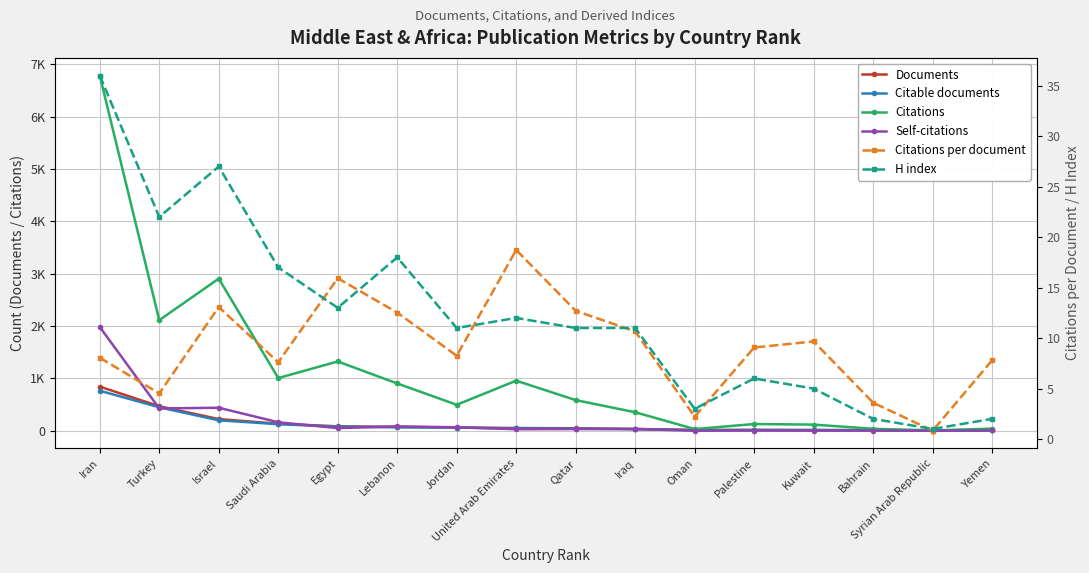

What is the difference between the maximum and minimum values in the Citations series?

6777.0